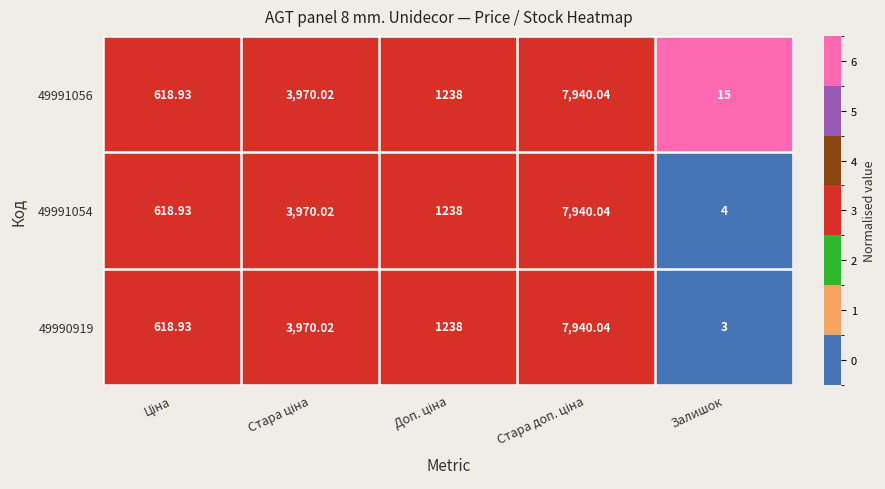

At which label does 49990919 reach its minimum?

Залишок